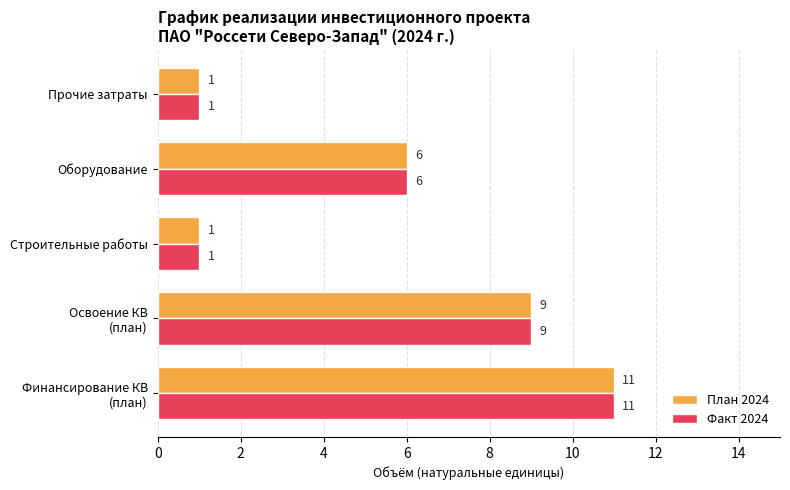

Count the number of categories in the chart.

5